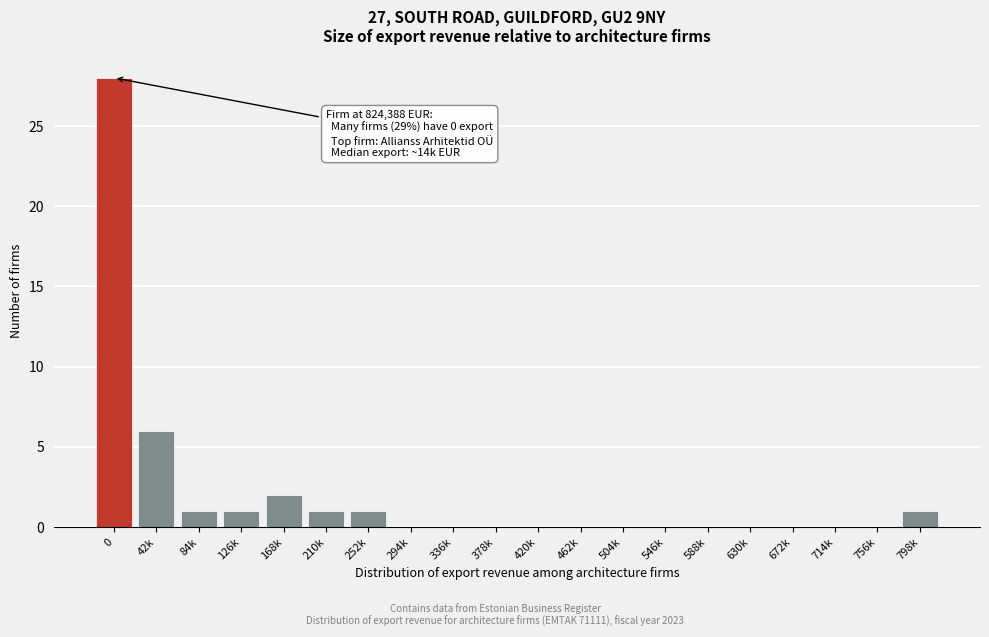

Reading left to right, what are all the values shown in this chart?

0=28	42k=6	84k=1	126k=1	168k=2	210k=1	252k=1	294k=0	336k=0	378k=0	420k=0	462k=0	504k=0	546k=0	588k=0	630k=0	672k=0	714k=0	756k=0	798k=1